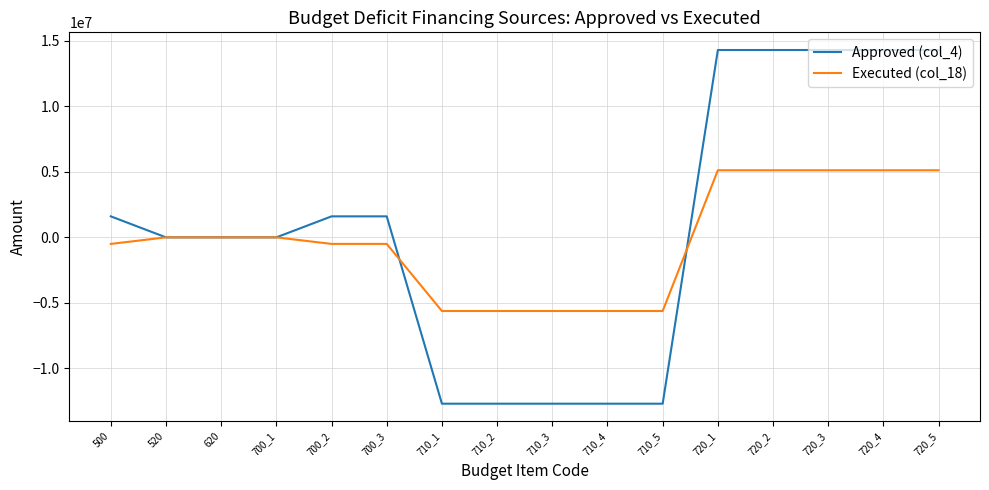

The value of Executed (col_18) at 720_2 is 5117963.4. True or false?

True